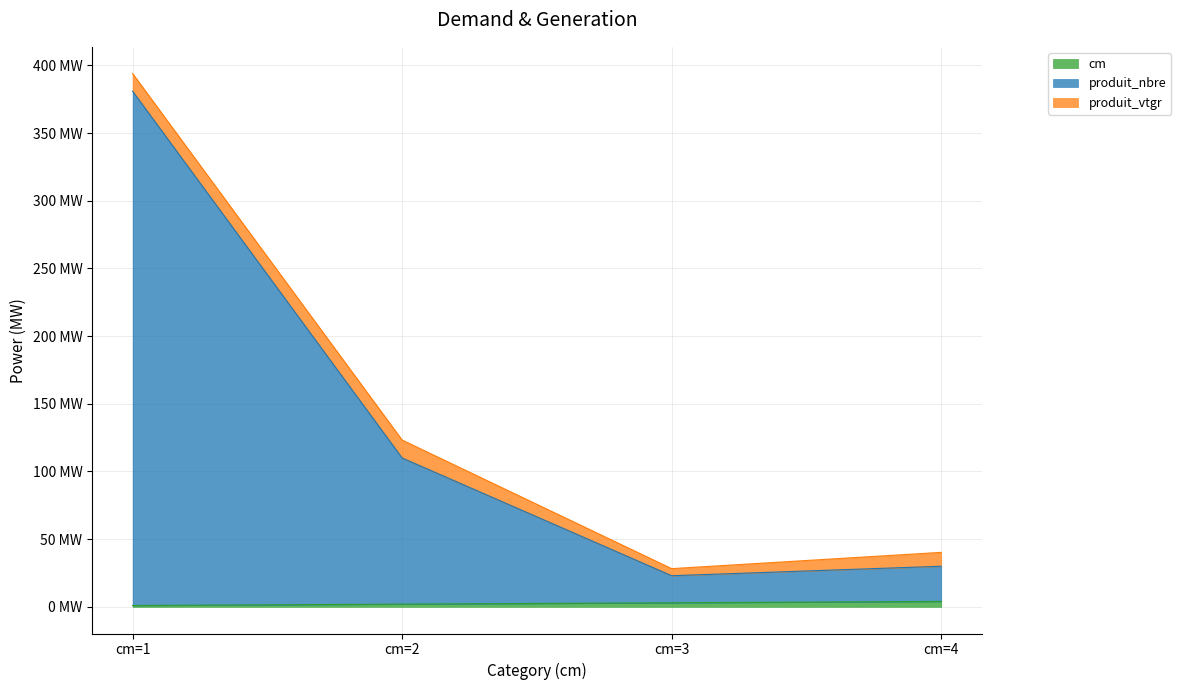

True or false: cm has a value of 3 at cm=3.

True